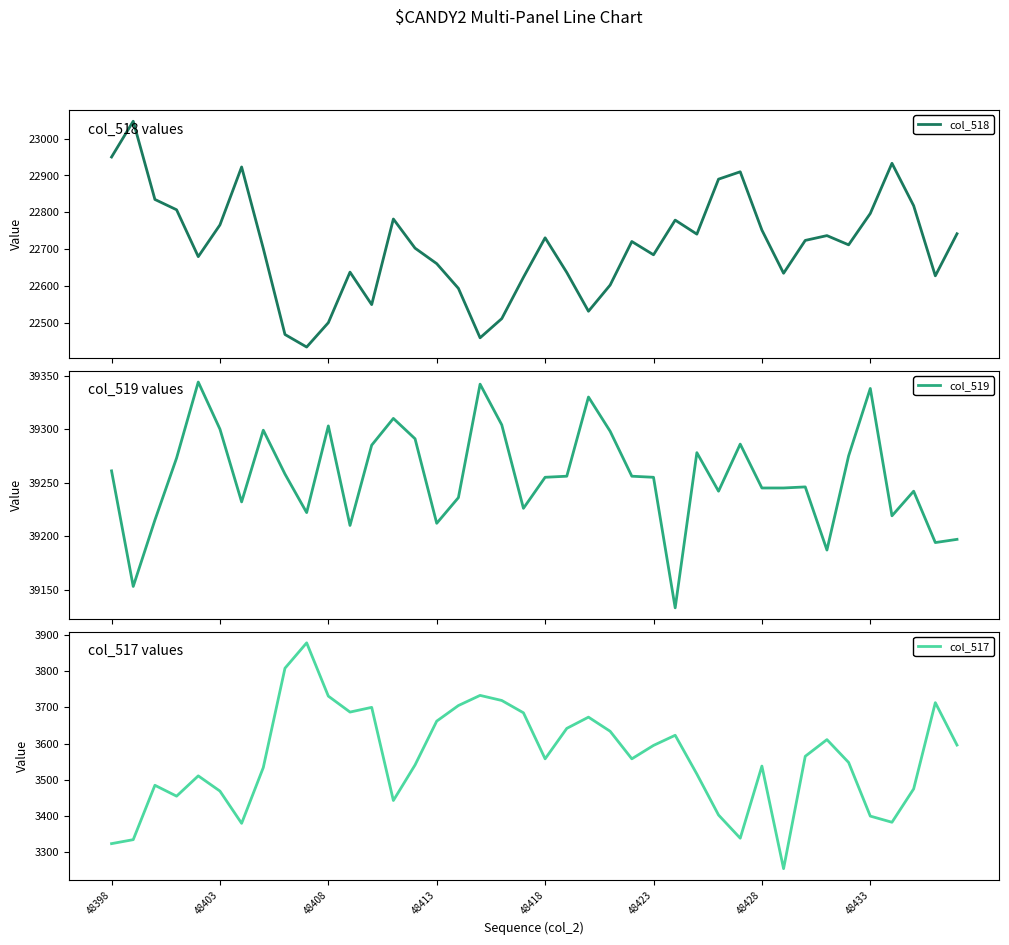

What is the highest value of the col_518 series?

23047